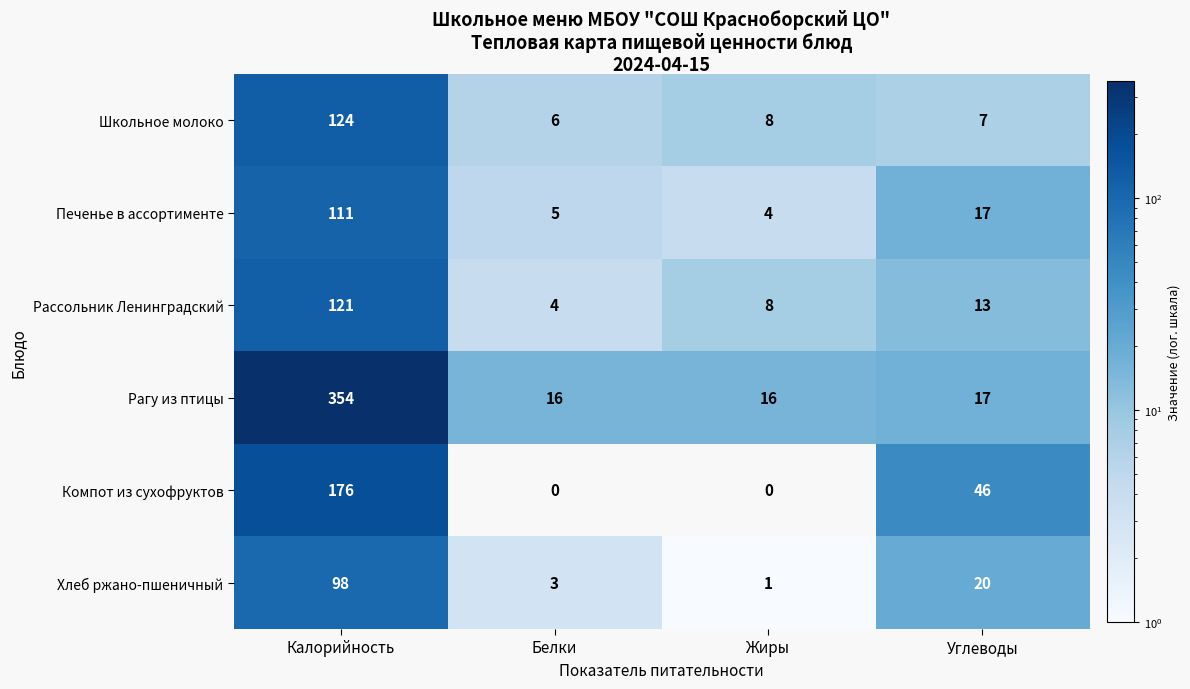

How many series are shown in this chart?

6